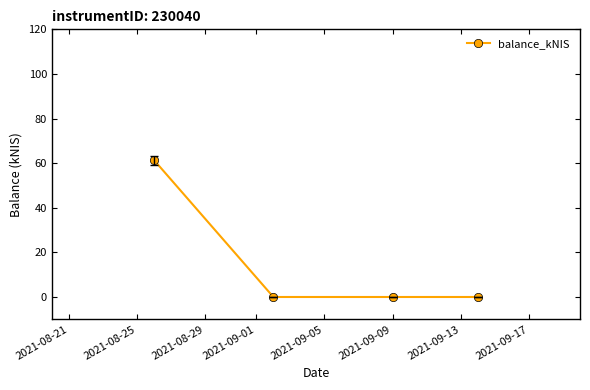

True or false: there are more than 1 points higher than both neighbors.

False